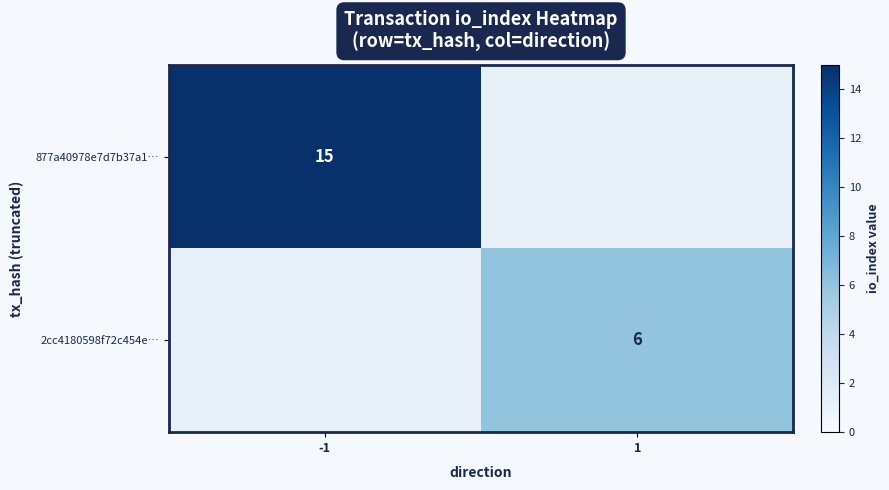

The value of 2cc4180598f72c454e… at 1 is 8. True or false?

False